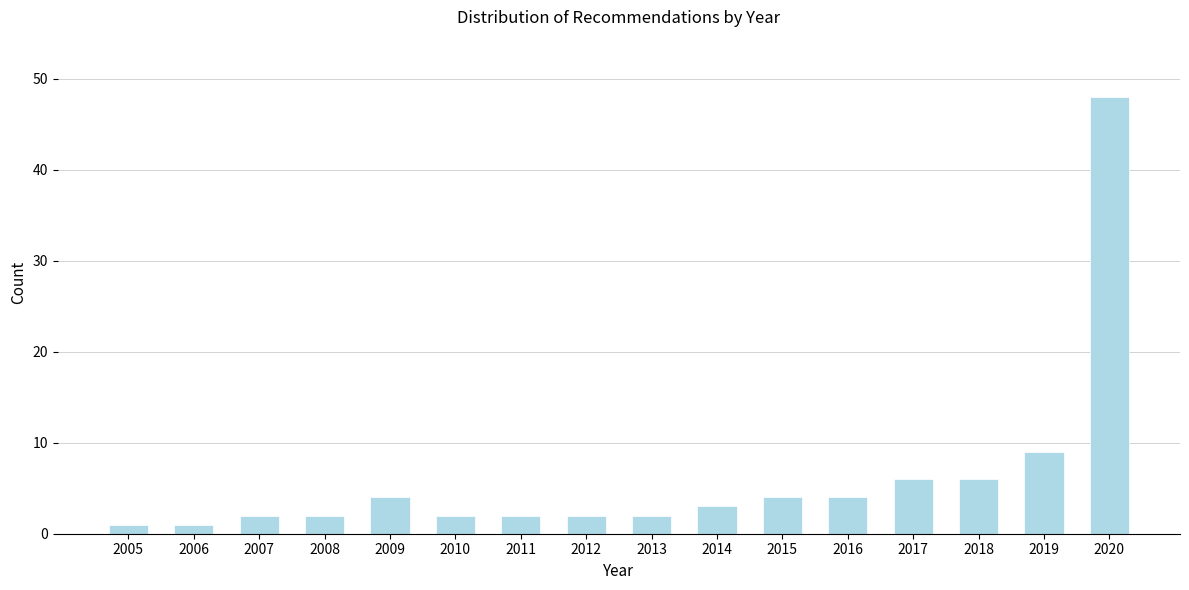

Reading left to right, list all the values displayed in this chart.

1	1	2	2	4	2	2	2	2	3	4	4	6	6	9	48